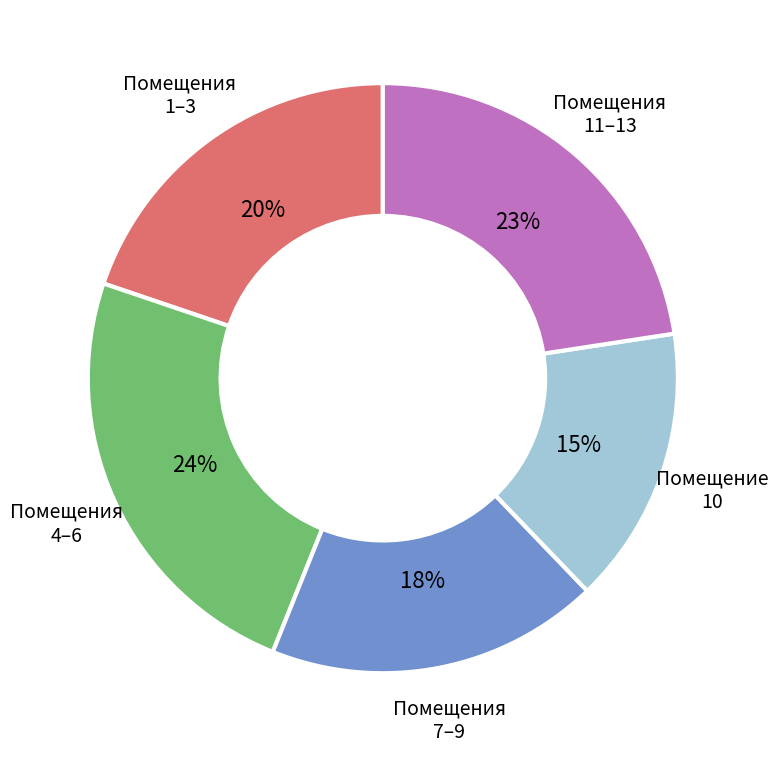

To the nearest percent, what is the difference between the largest and smallest slice percentages?

9%